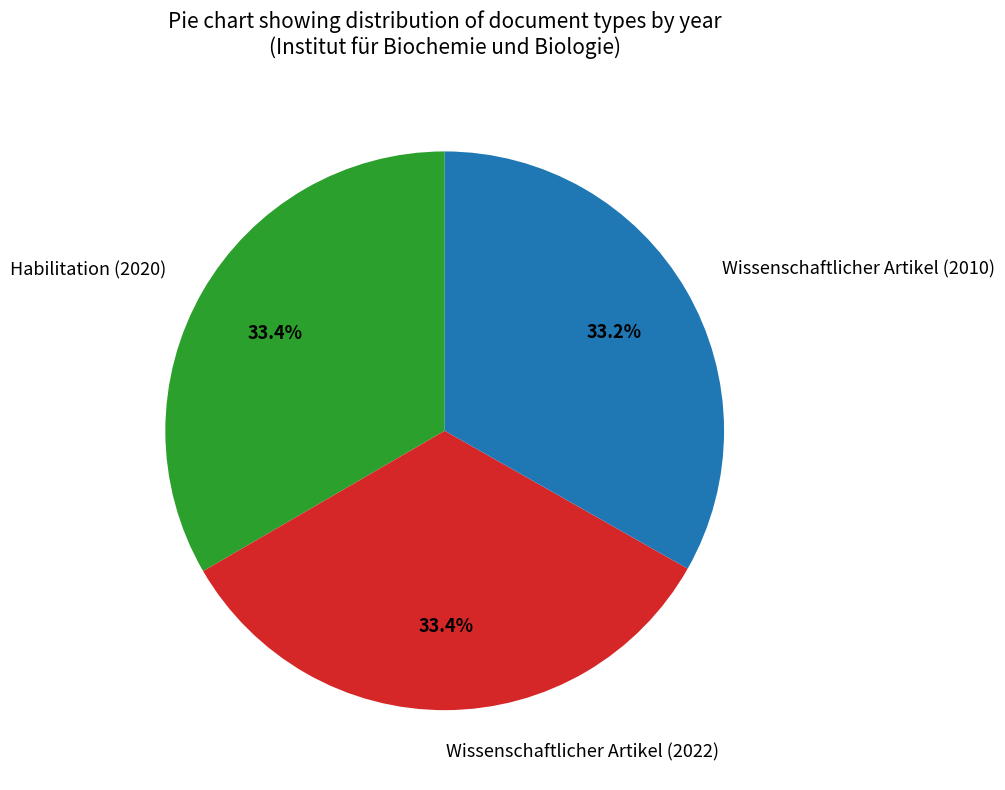

What percentage is the Wissenschaftlicher Artikel (2022) slice, to the nearest percent?

33%